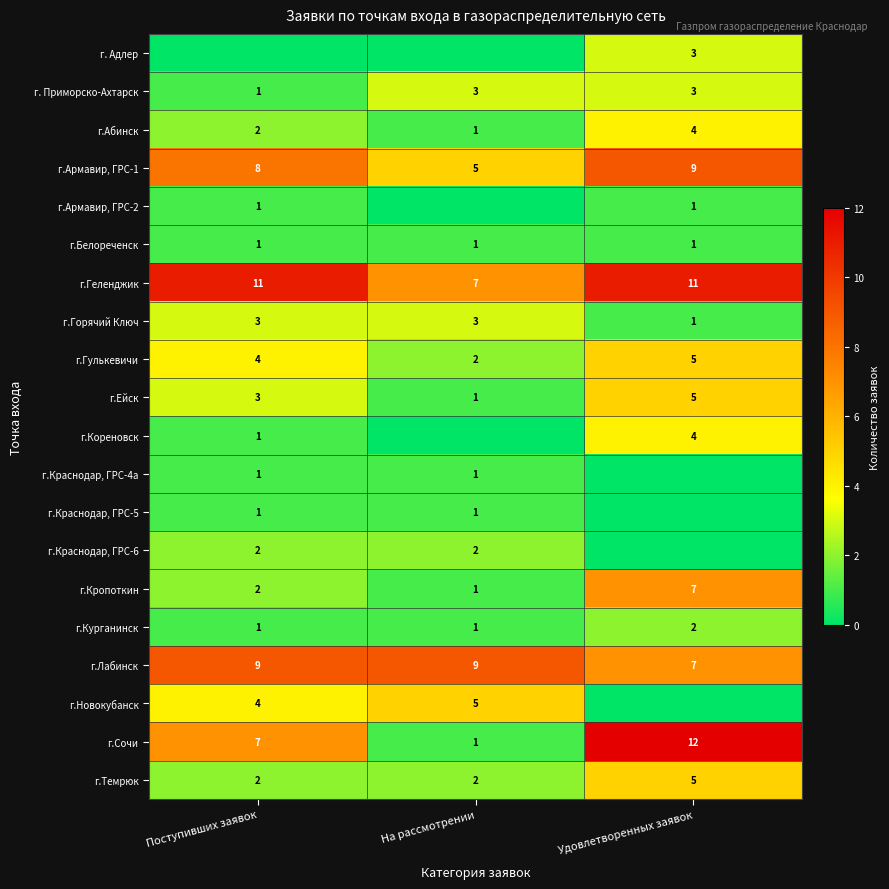

The value of г.Кореновск at Удовлетворенных заявок is 4. True or false?

True